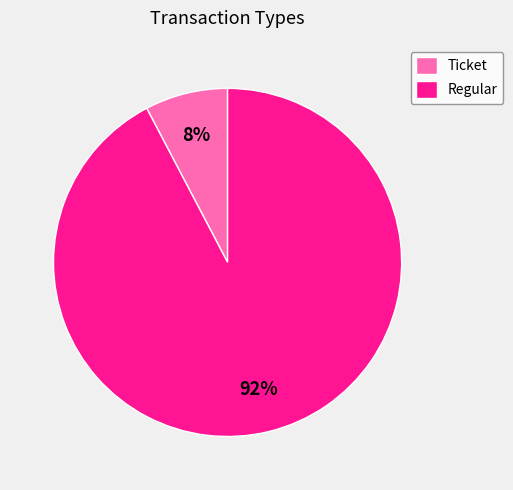

To the nearest percent, what is the average slice percentage?

50%